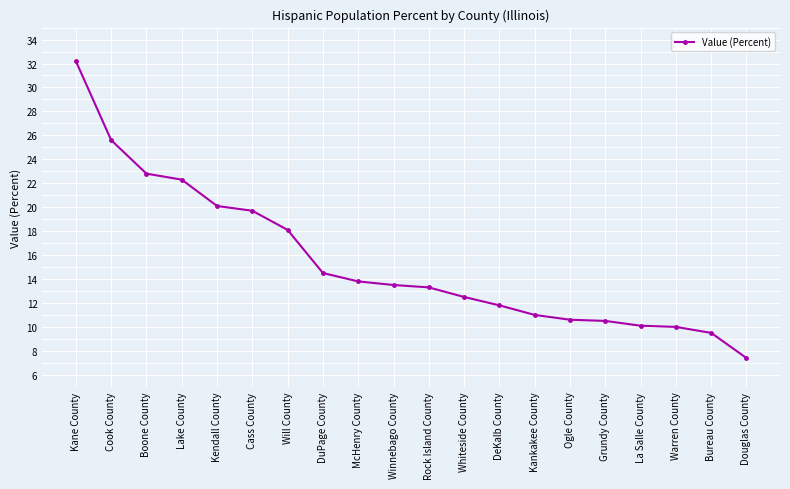

What is the value of the 16th point from the left?

10.5